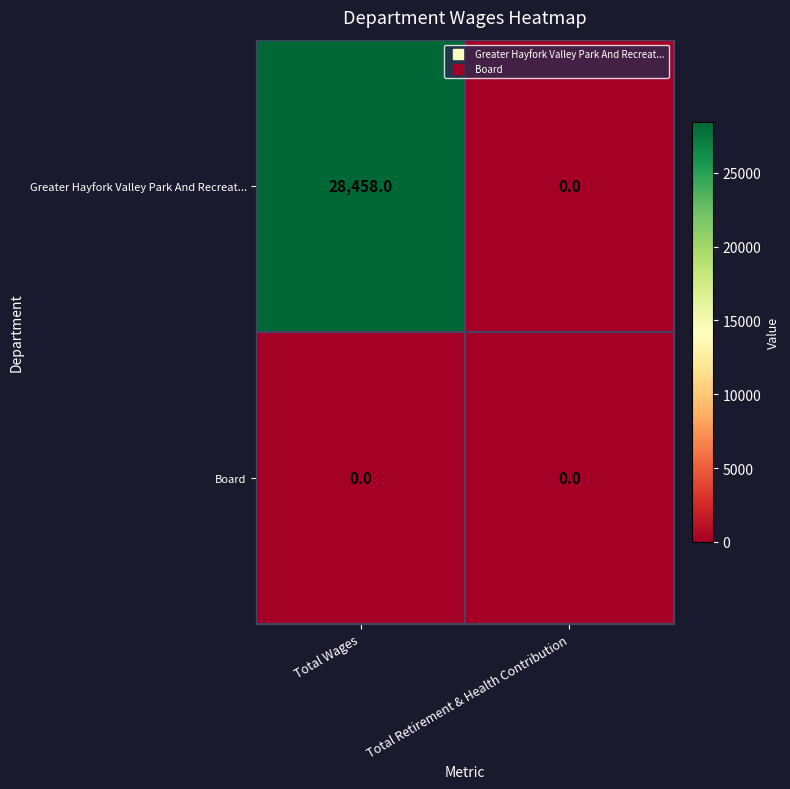

At which category is the sum across all series the highest?

Total Wages